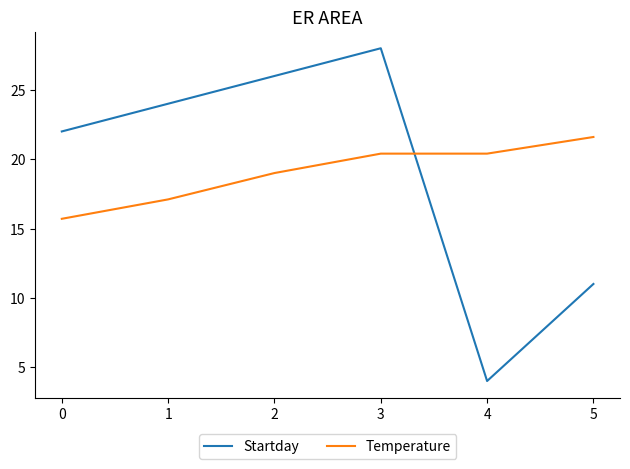

What is the sum of all Temperature values?

114.2